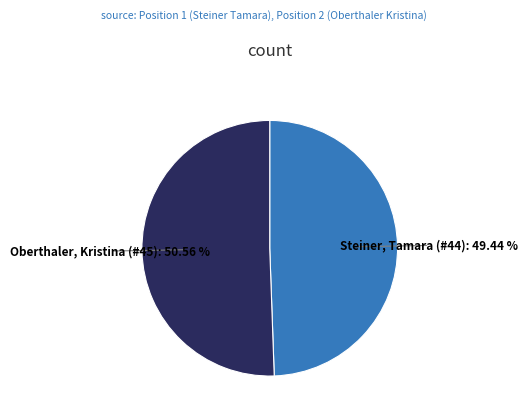

Combined, do Steiner, Tamara (#44) and Oberthaler, Kristina (#45) account for over 50%?

Yes